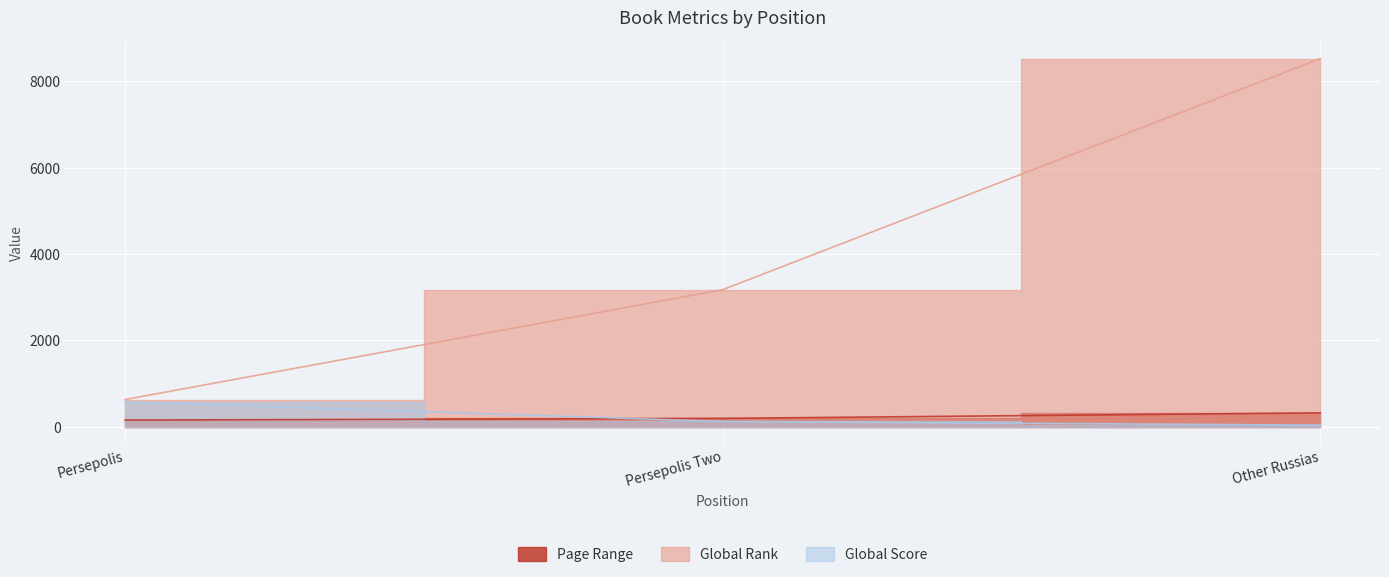

Reading left to right, list all the values displayed in this chart.

Page Range: 153	192	320
Global Rank: 629	3174	8527
Global Score: 574	120	36